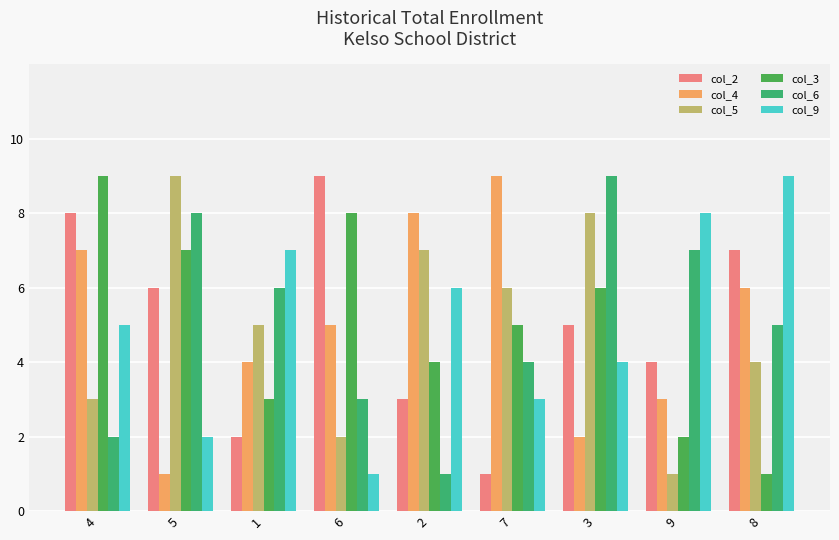

What is the sum of all col_4 values?

45